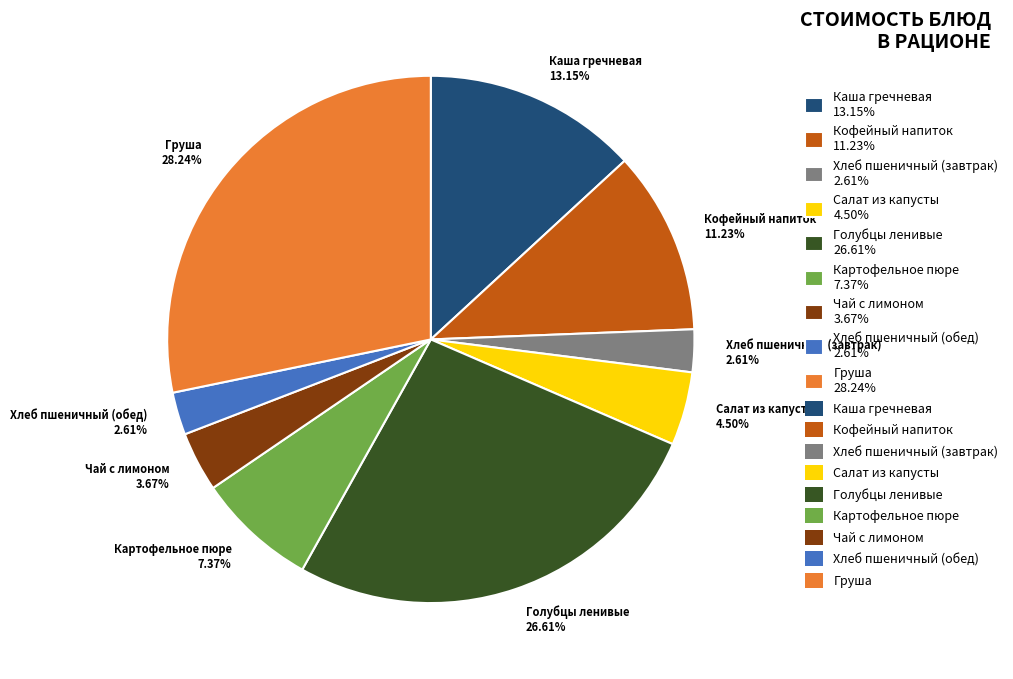

Does Хлеб пшеничный (обед) 2.61% account for over 50% of the chart?

No